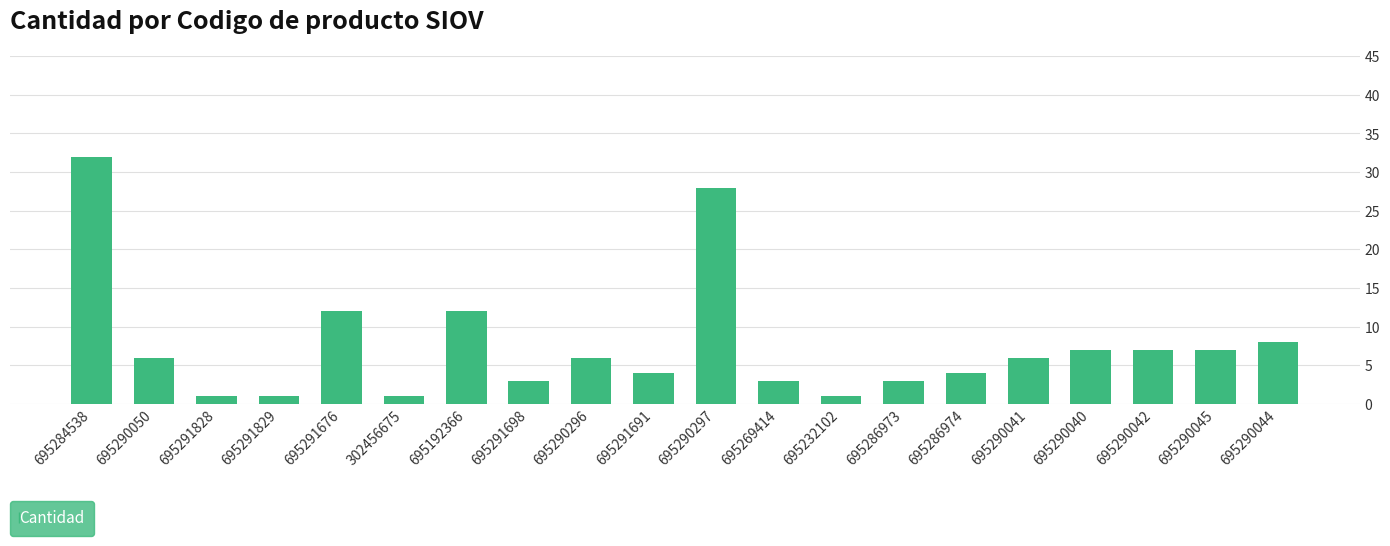

What is the maximum value shown in the chart?

32